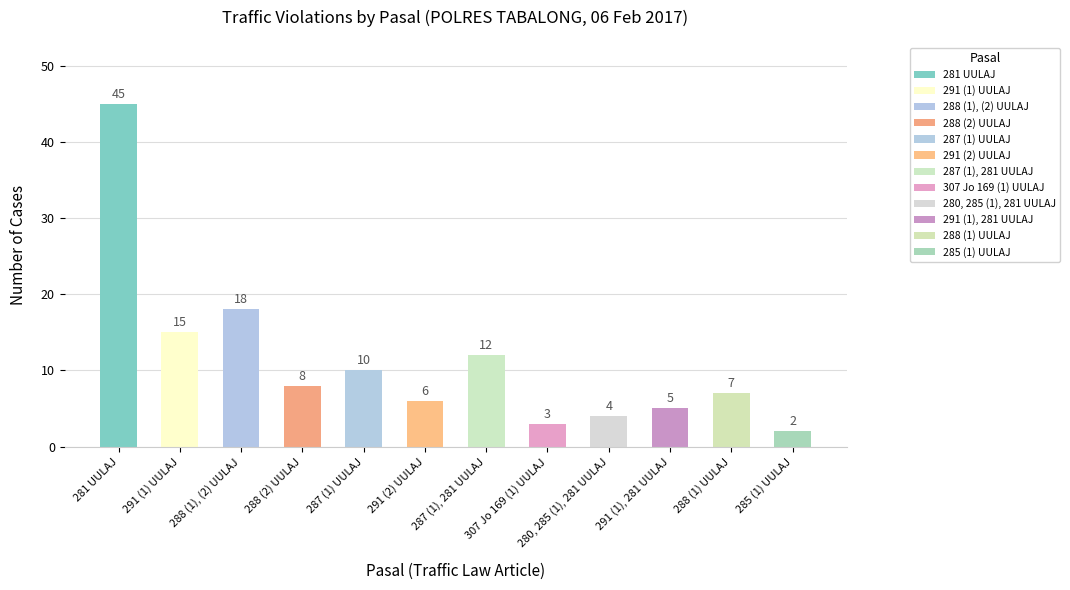

Does the chart contain stacked bars?

No